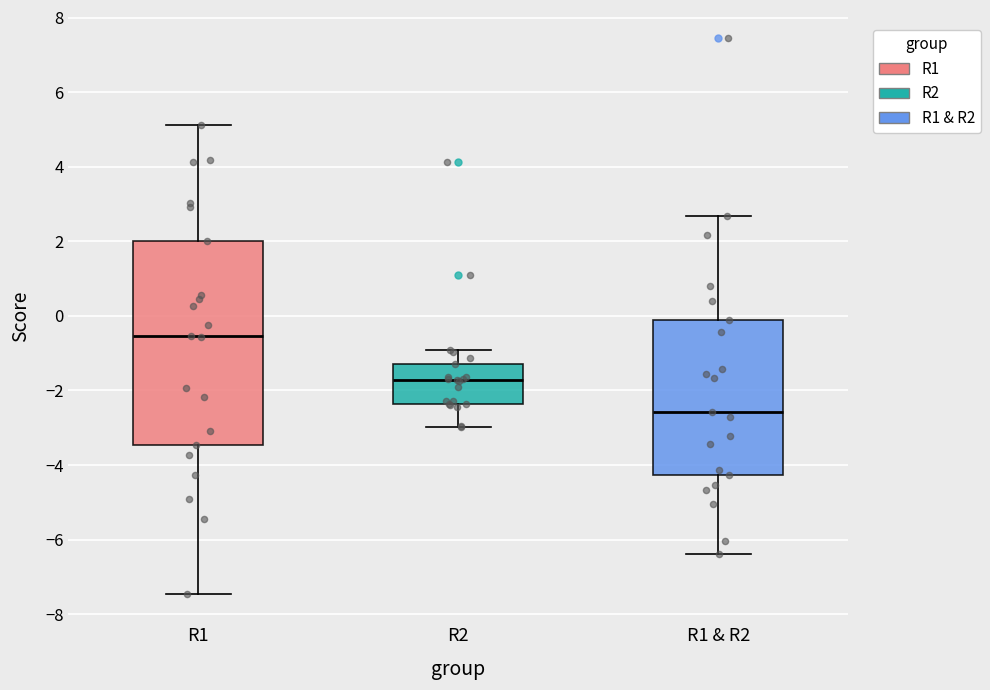

Reading left to right, read every box against the y-axis: the position of its median line, the range the box covers, and the ends of its whiskers. The values are not printed on the chart, so give them approximately, as read against the axis.

R1: median -0.6, box -3.4 to 2.0, whiskers -7.4 to 5.2
R2: median -1.8, box -2.4 to -1.2, whiskers -3.0 to -1.0
R1 & R2: median -2.6, box -4.2 to 0.0, whiskers -6.4 to 2.6